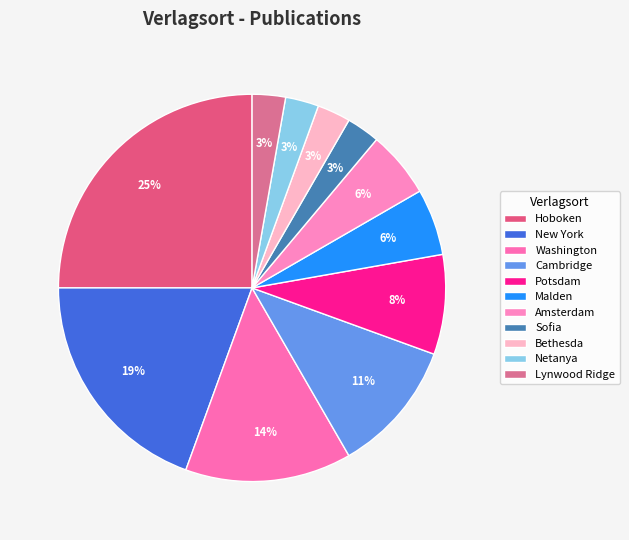

What percentage do New York and Netanya together represent?

22.2%